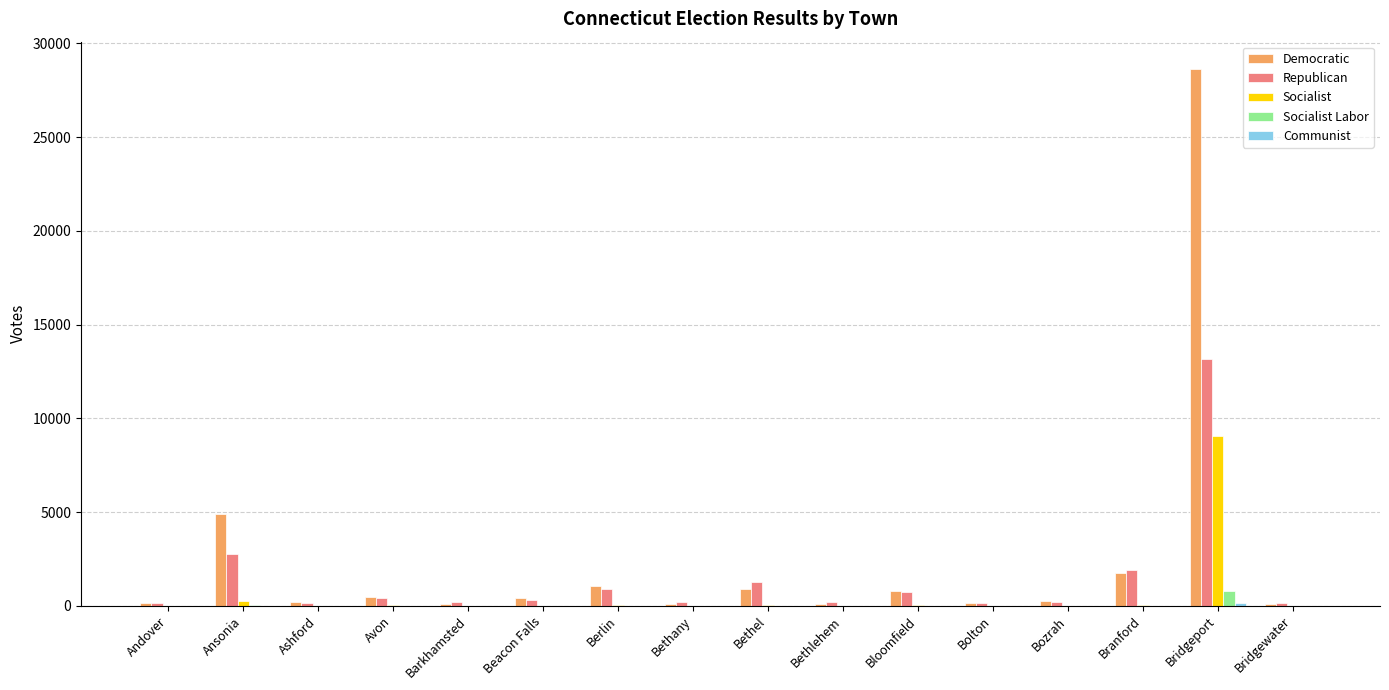

The Socialist series shows 0 at Barkhamsted. True or false?

True